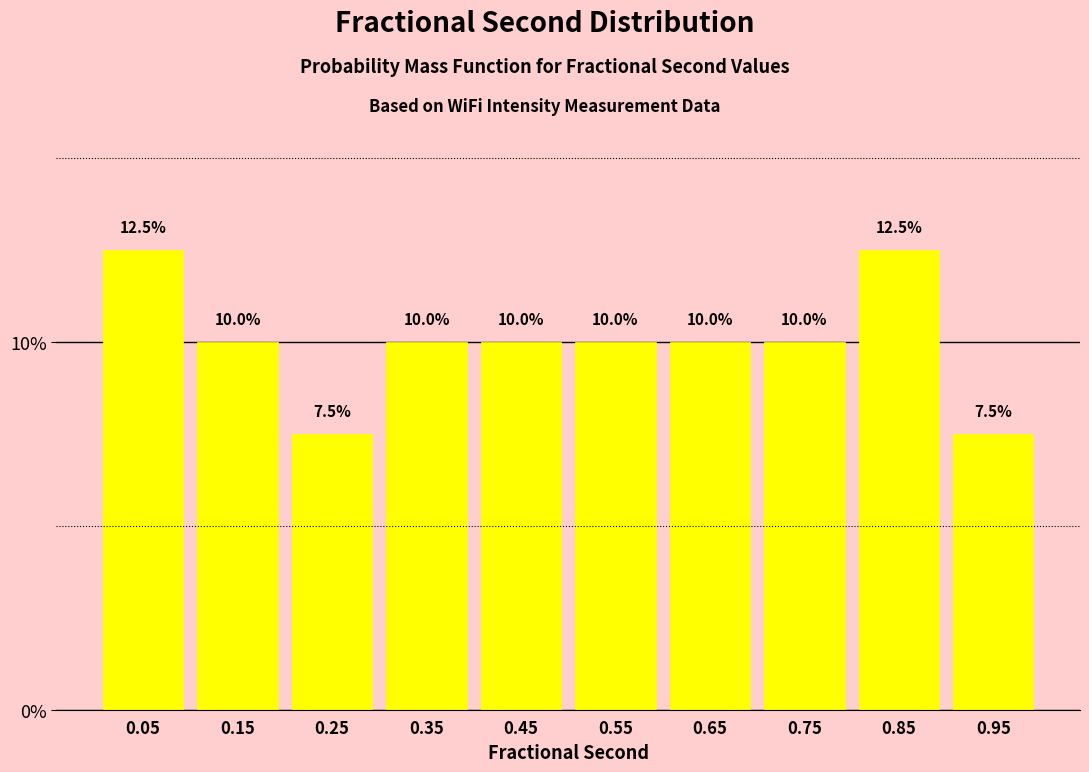

Reading left to right, transcribe this chart: for each bar, give the range it covers on the x-axis and its height.

0.0 to 0.1: 12.5
0.1 to 0.2: 10.0
0.2 to 0.3: 7.5
0.3 to 0.4: 10.0
0.4 to 0.5: 10.0
0.5 to 0.6: 10.0
0.6 to 0.7: 10.0
0.7 to 0.8: 10.0
0.8 to 0.9: 12.5
0.9 to 1.0: 7.5